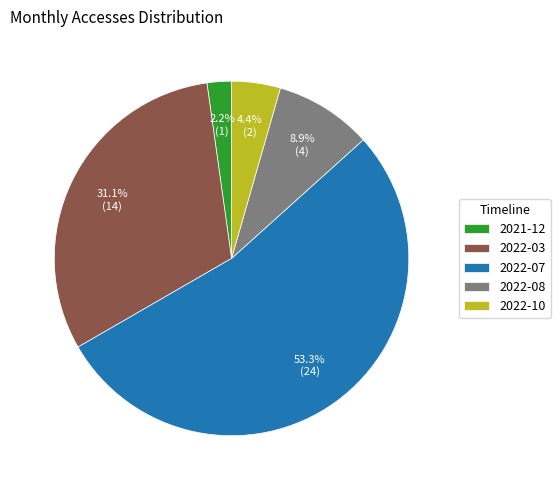

What is the smallest slice in the pie chart?

2021-12